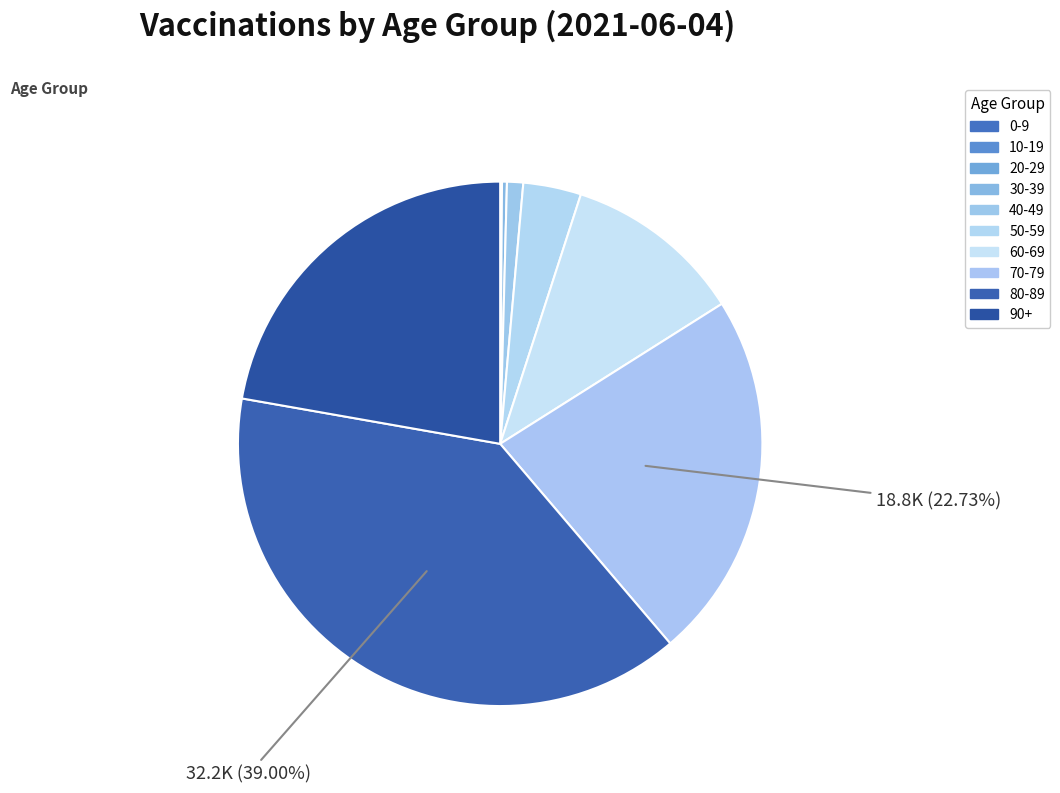

How many slices are in this pie chart?

10